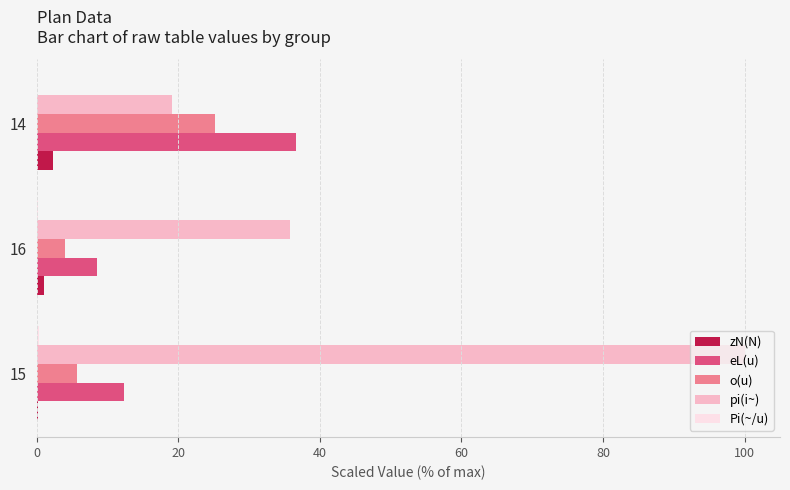

What is the maximum value shown in the chart?

100.0